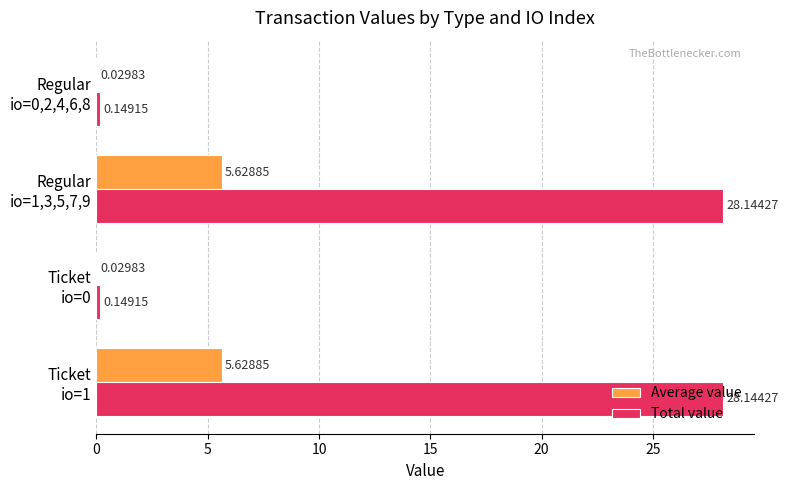

What is the sum of all Average value values?

11.3